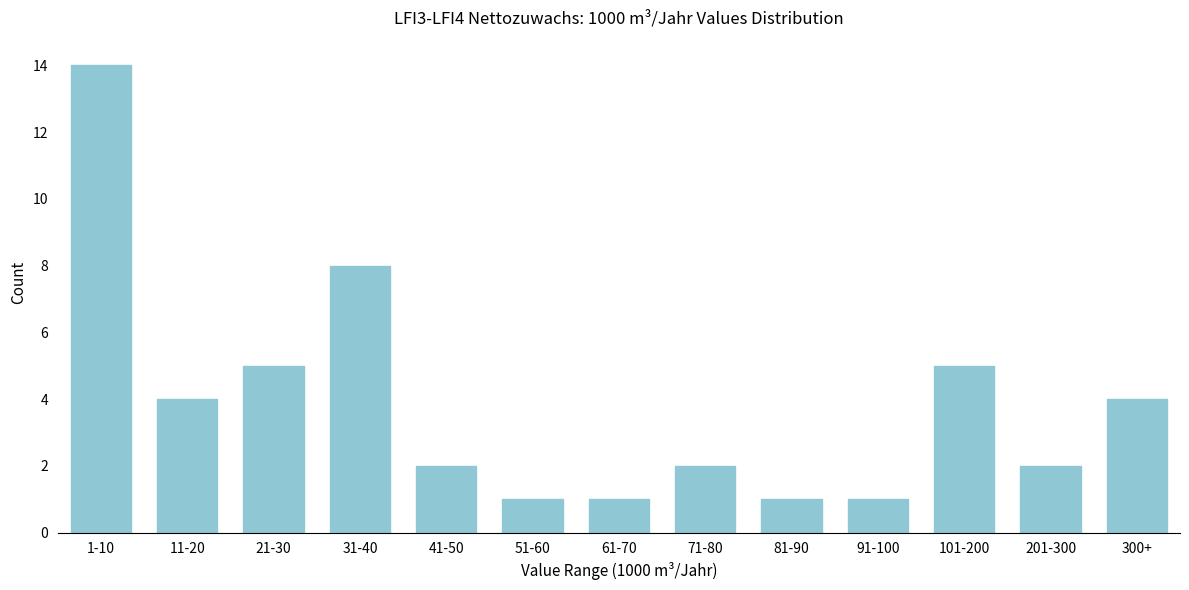

Reading left to right, what are all the values shown in this chart?

1-10=14	11-20=4	21-30=5	31-40=8	41-50=2	51-60=1	61-70=1	71-80=2	81-90=1	91-100=1	101-200=5	201-300=2	300+=4